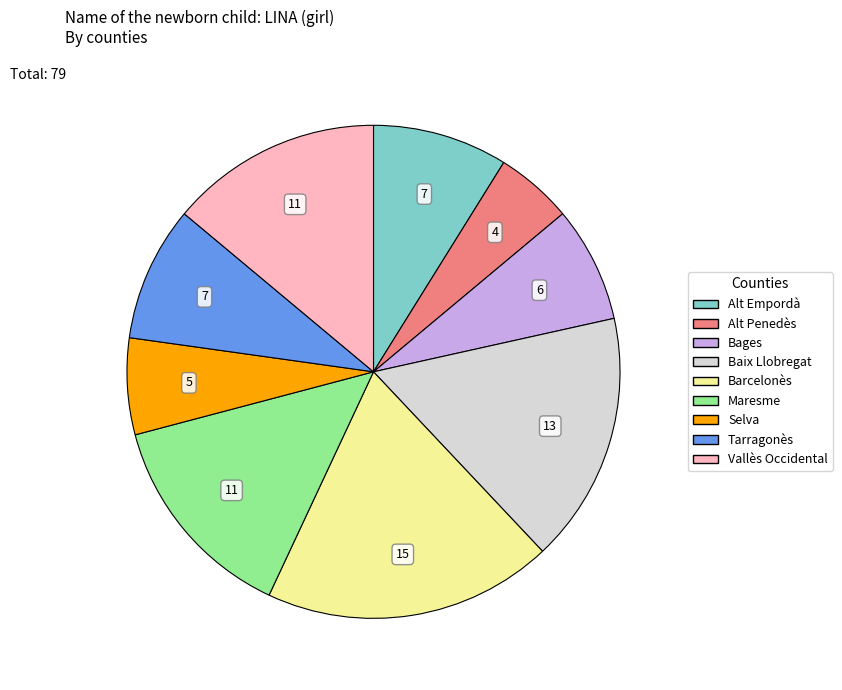

Do Vallès Occidental and Baix Llobregat together represent more than half of the pie?

No